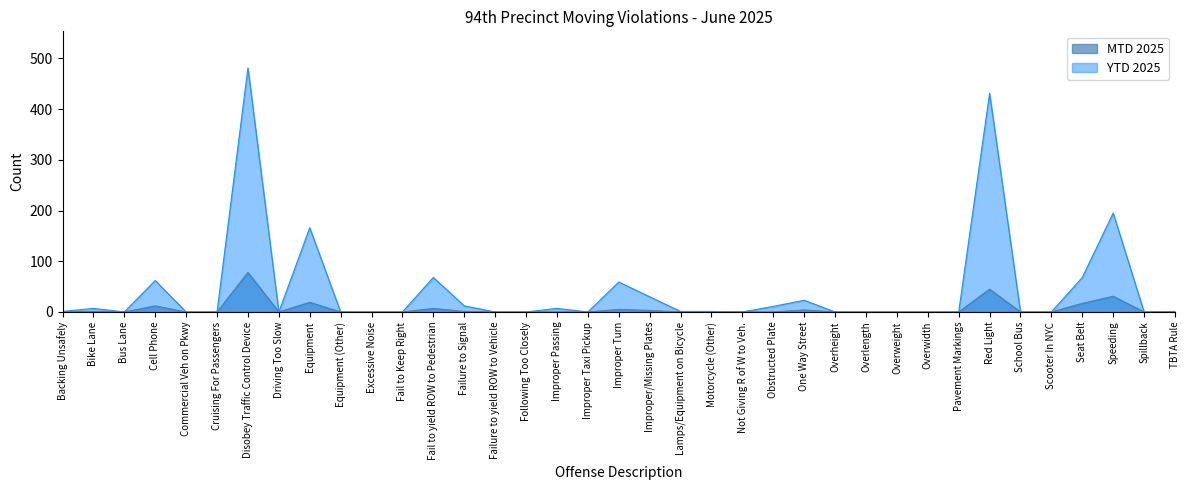

Which series has the widest spread of values?

YTD 2025